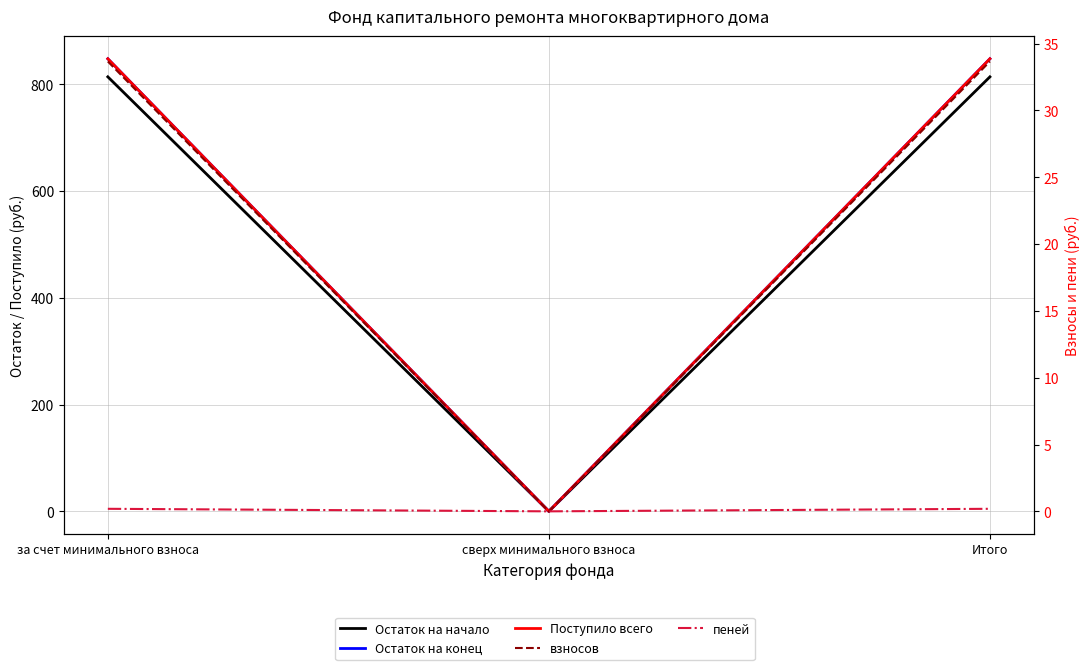

At which label does Остаток на начало first exceed 814?

за счет минимального взноса